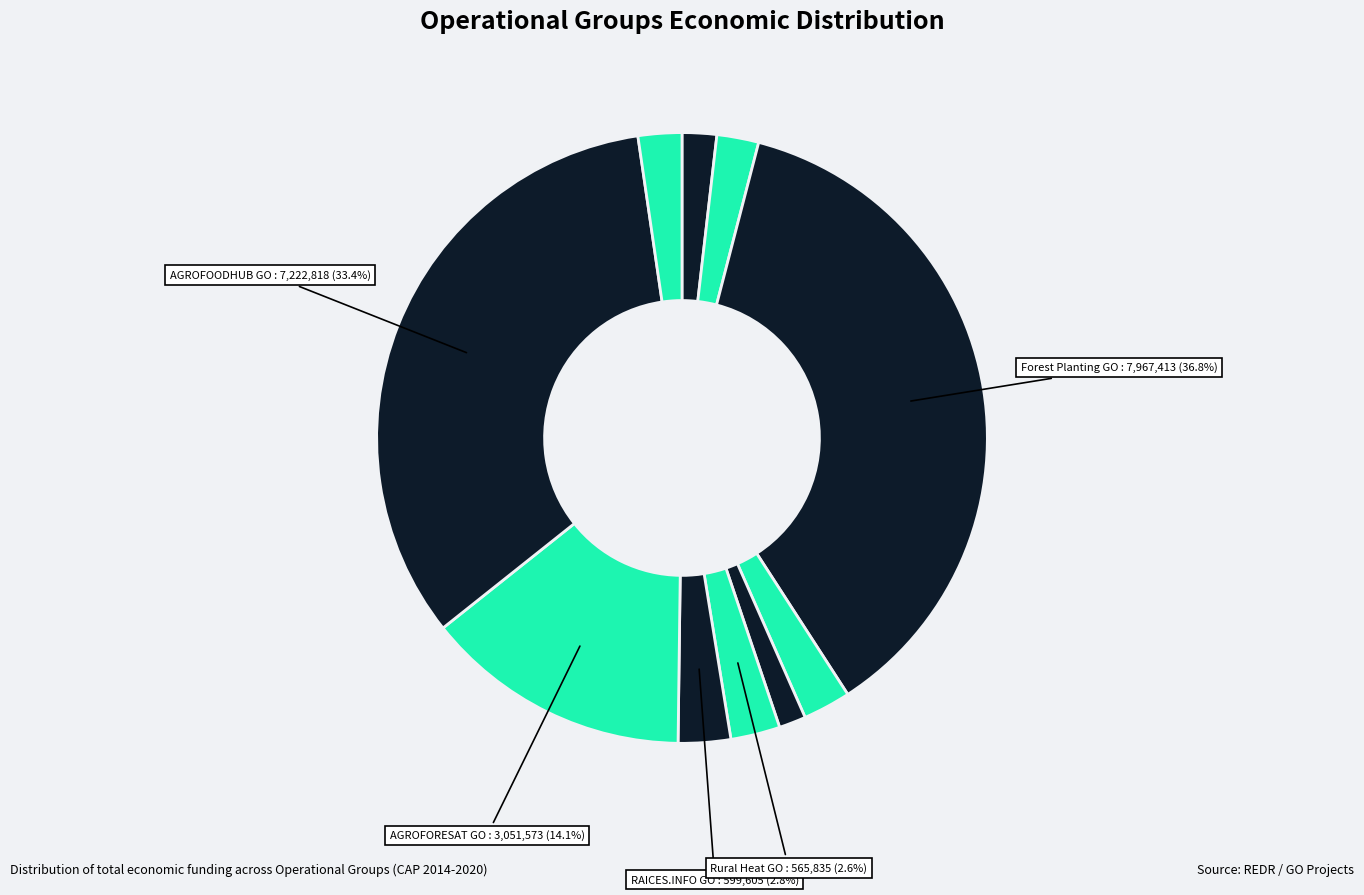

What is the largest slice in the pie chart?

Forest Planting Operational Group